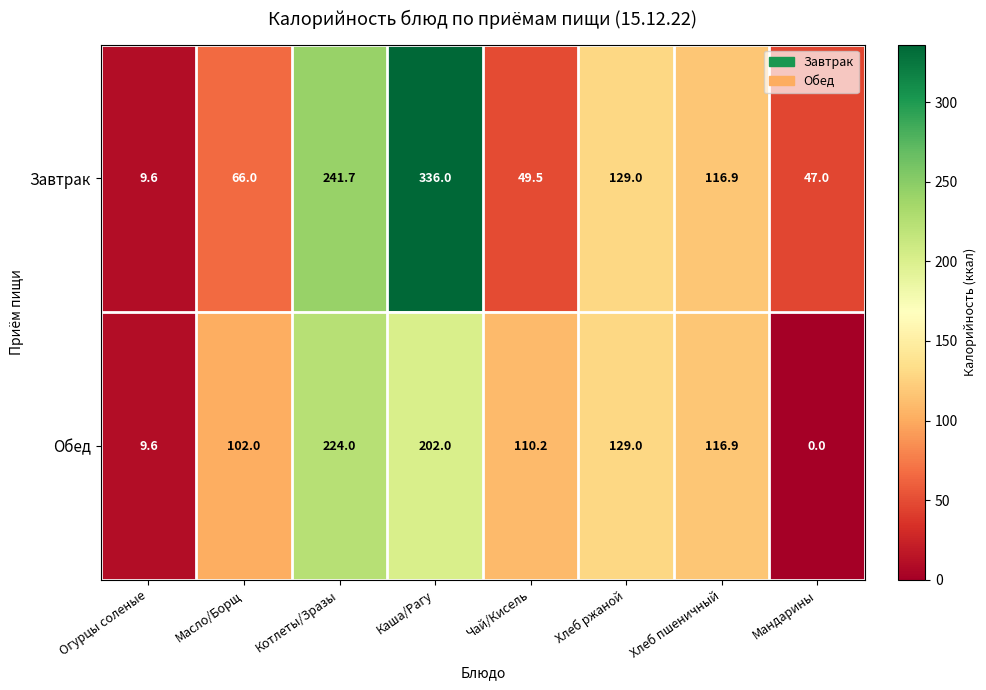

What is the approximate value of Завтрак at Чай/Кисель?

49.5